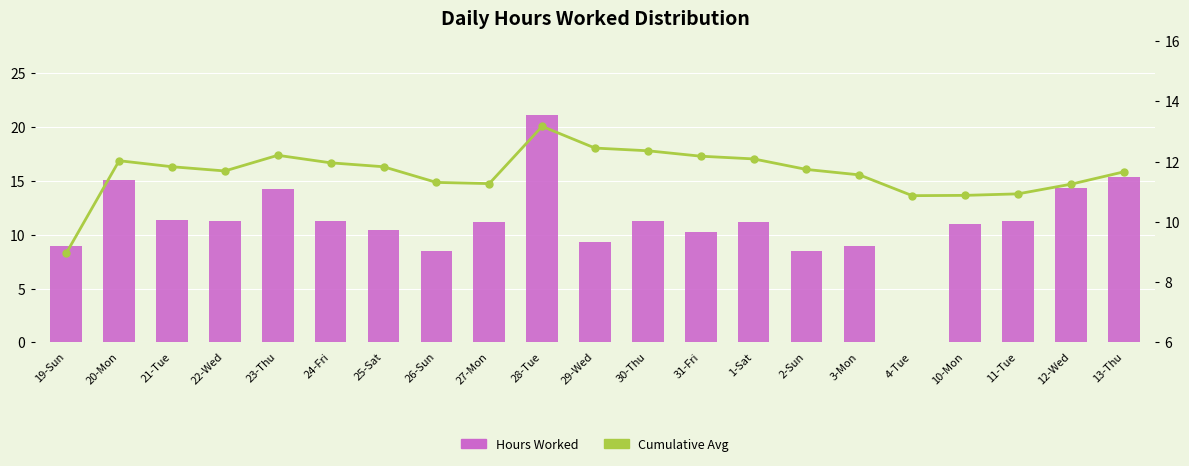

Where is Cumulative Avg nearest to the value 11?

11-Tue